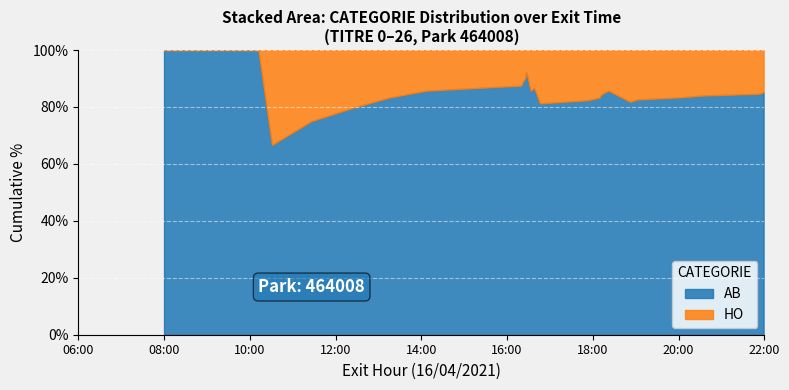

The value of HO at 14 is 1. True or false?

False